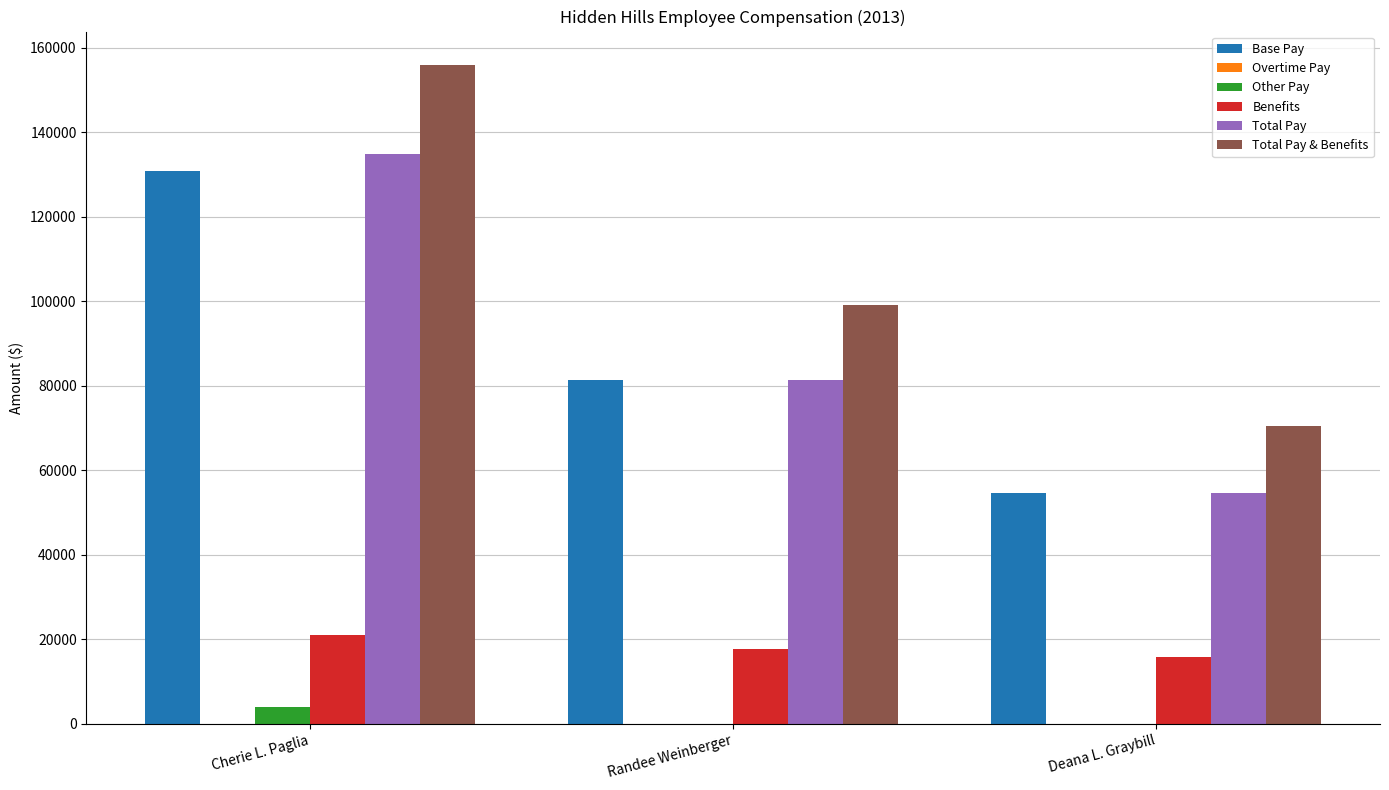

Does the chart contain stacked bars?

No